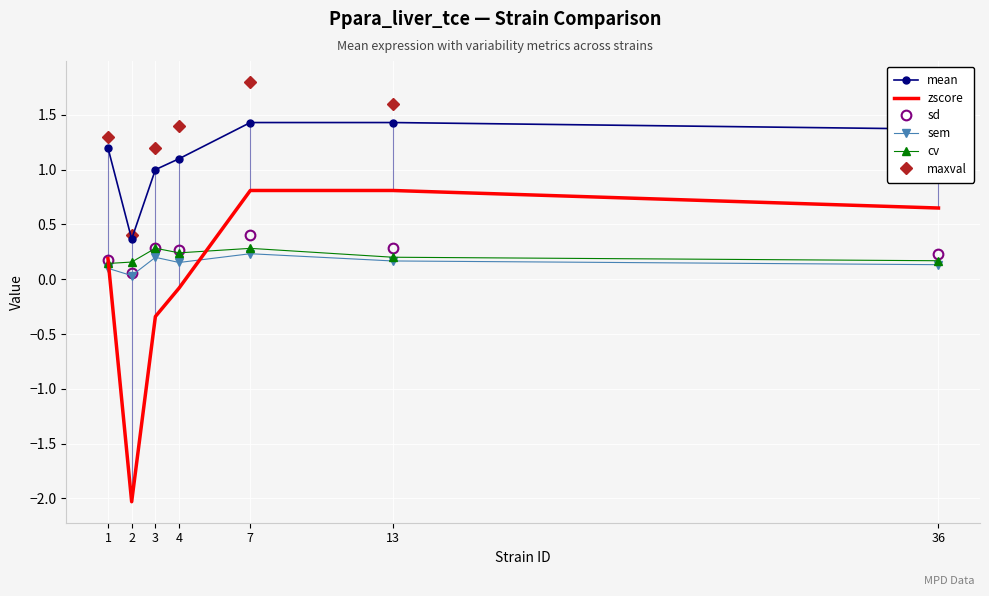

How many lines are shown in the chart?

6